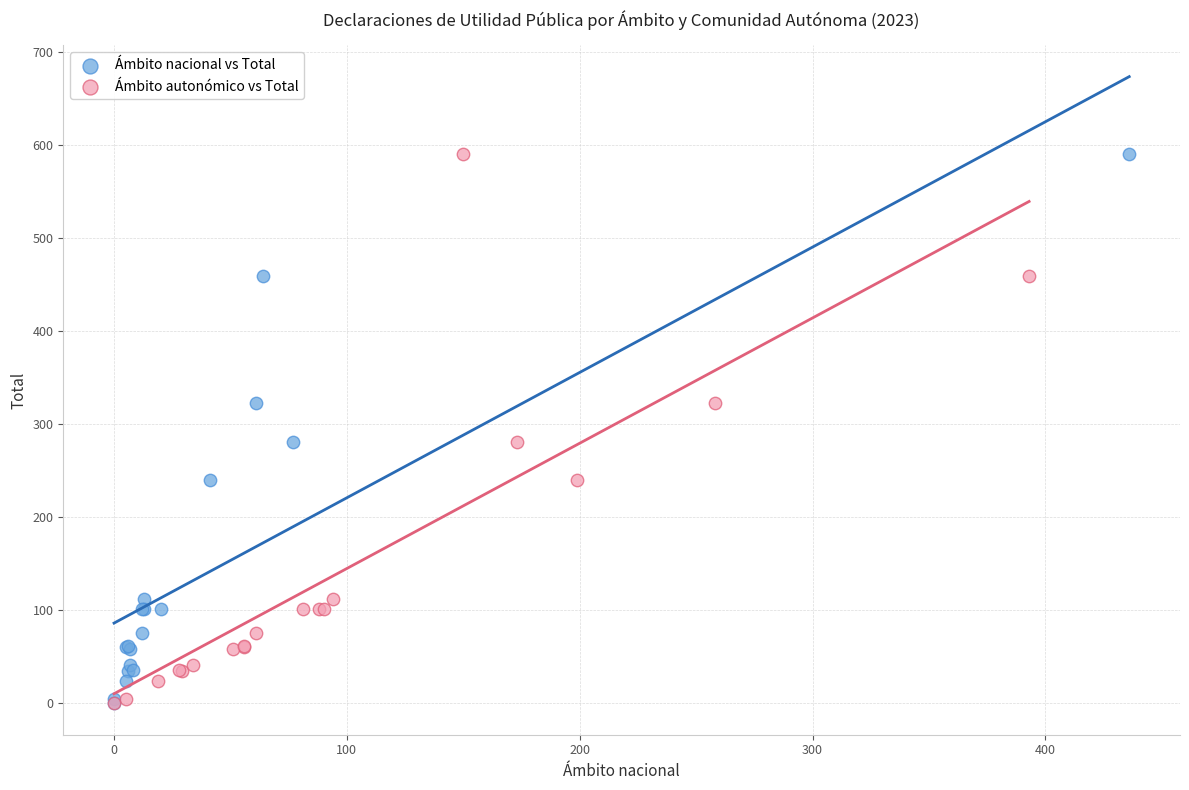

What are all the series names shown in the legend?

Ámbito nacional vs Total, Ámbito autonómico vs Total